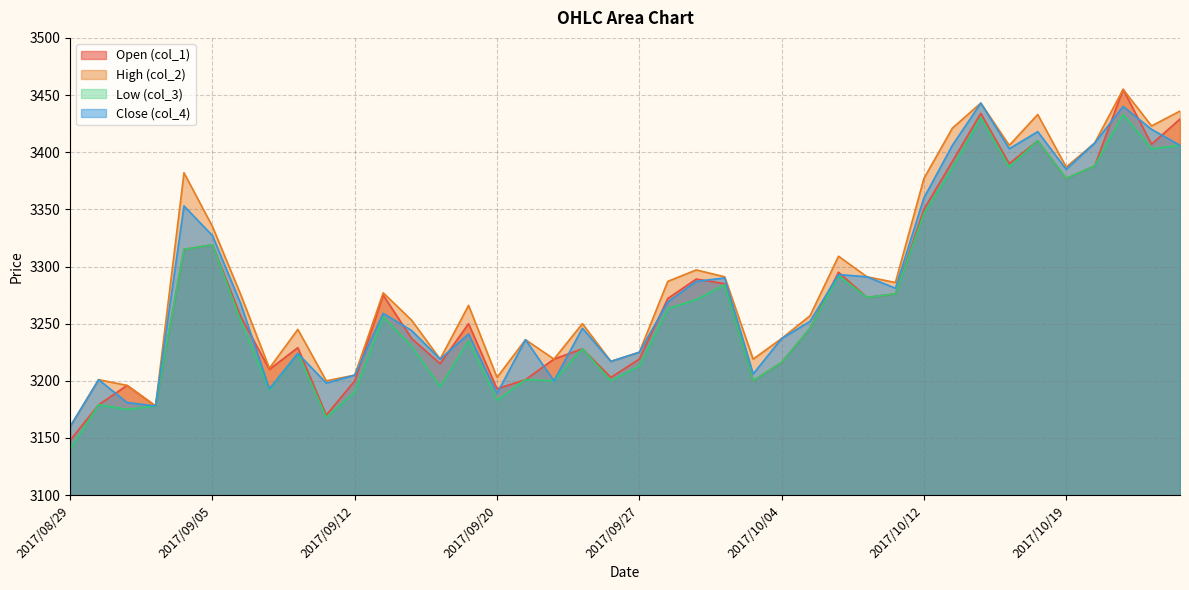

What is the label of the 39th point from the right?

2017/08/30